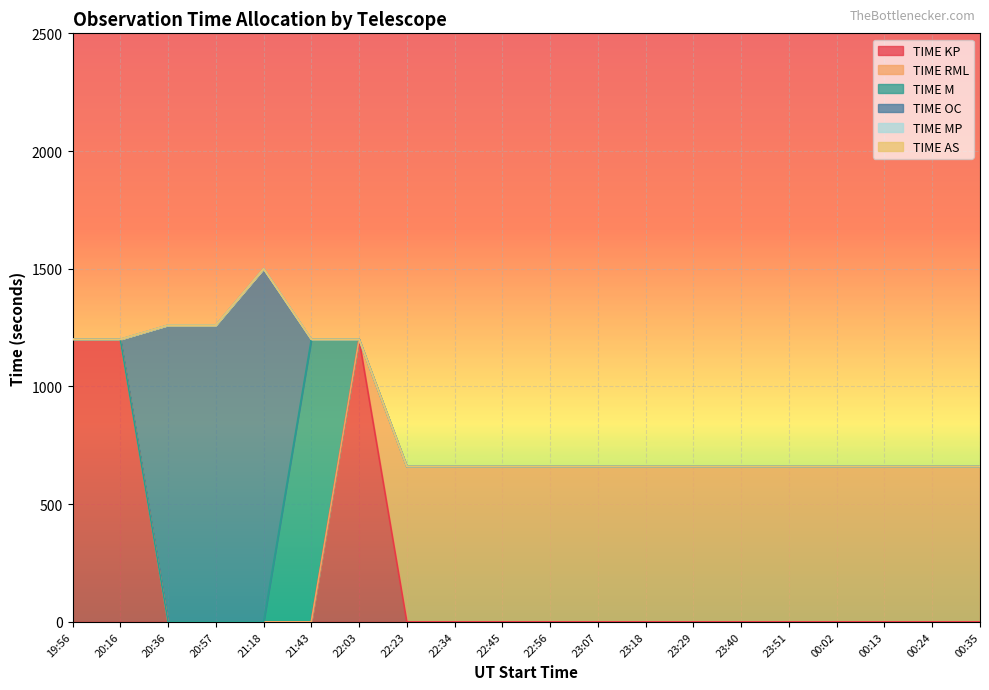

How many series are shown in this chart?

6